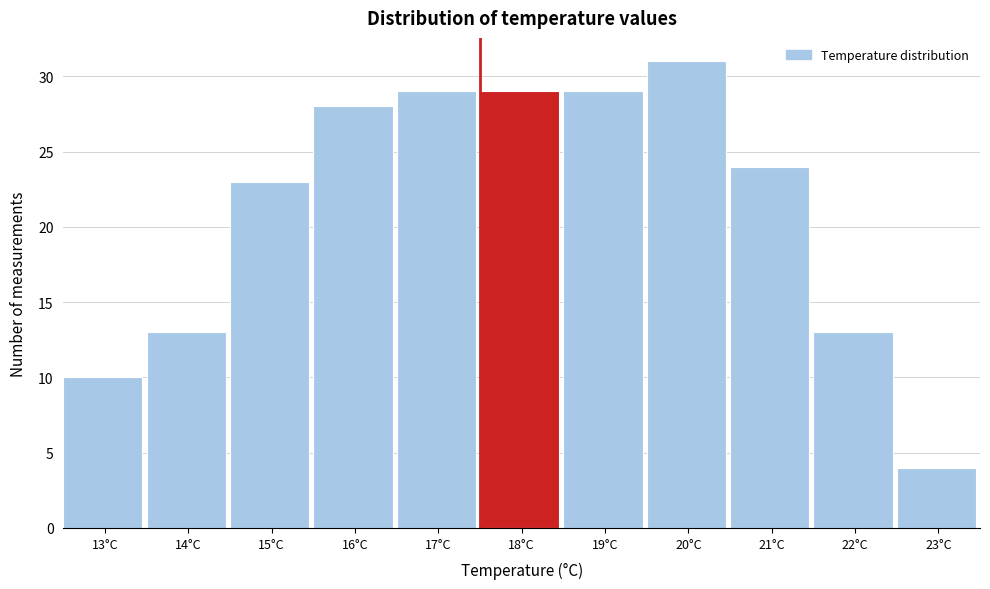

Reading left to right, what are all the values shown in this chart?

10	13	23	28	29	29	29	31	24	13	4